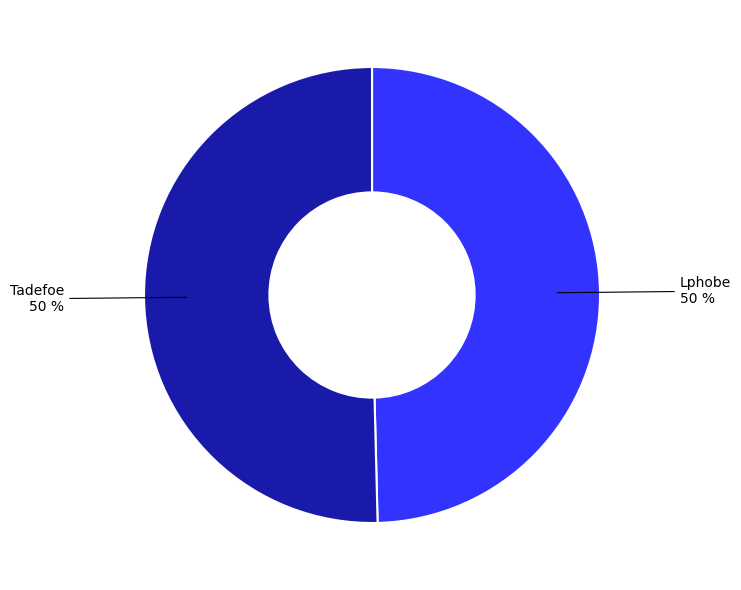

To the nearest percent, what is the average slice percentage?

50%